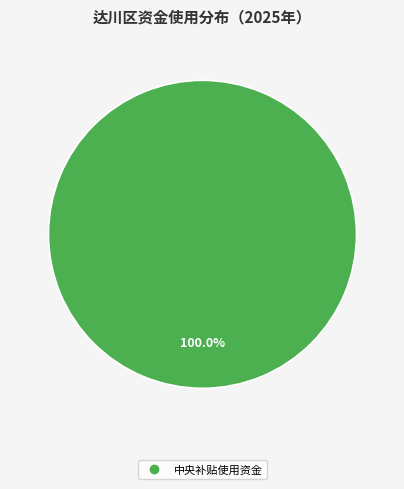

Is there a majority slice in this chart?

Yes